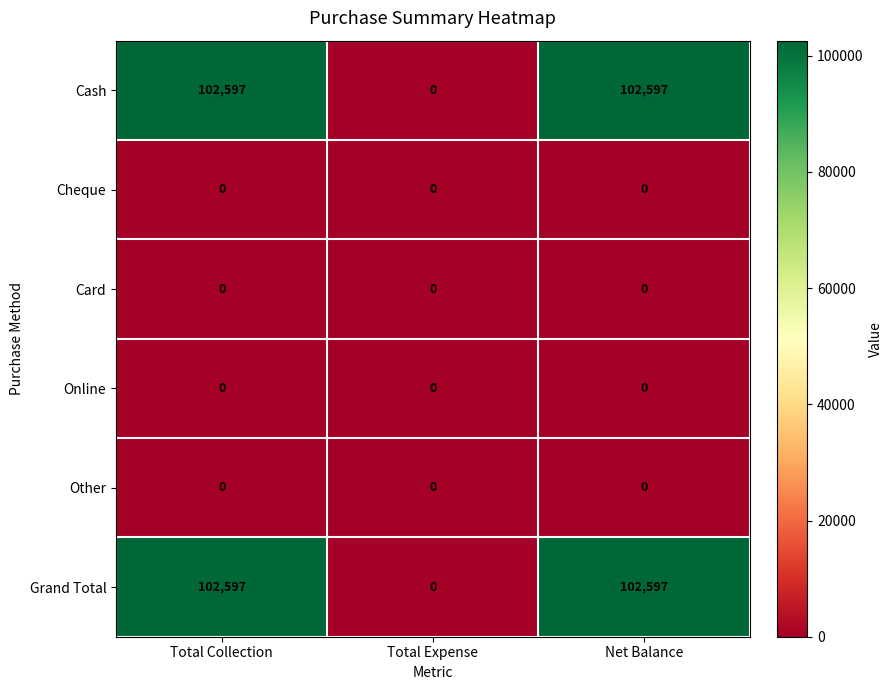

Is it true that Cash equals 67487 at Total Collection?

False